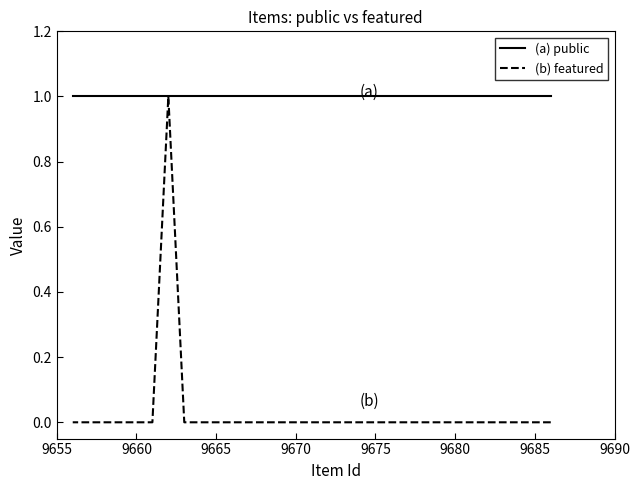

True or false: (a) public and (b) featured intersect in this chart.

False